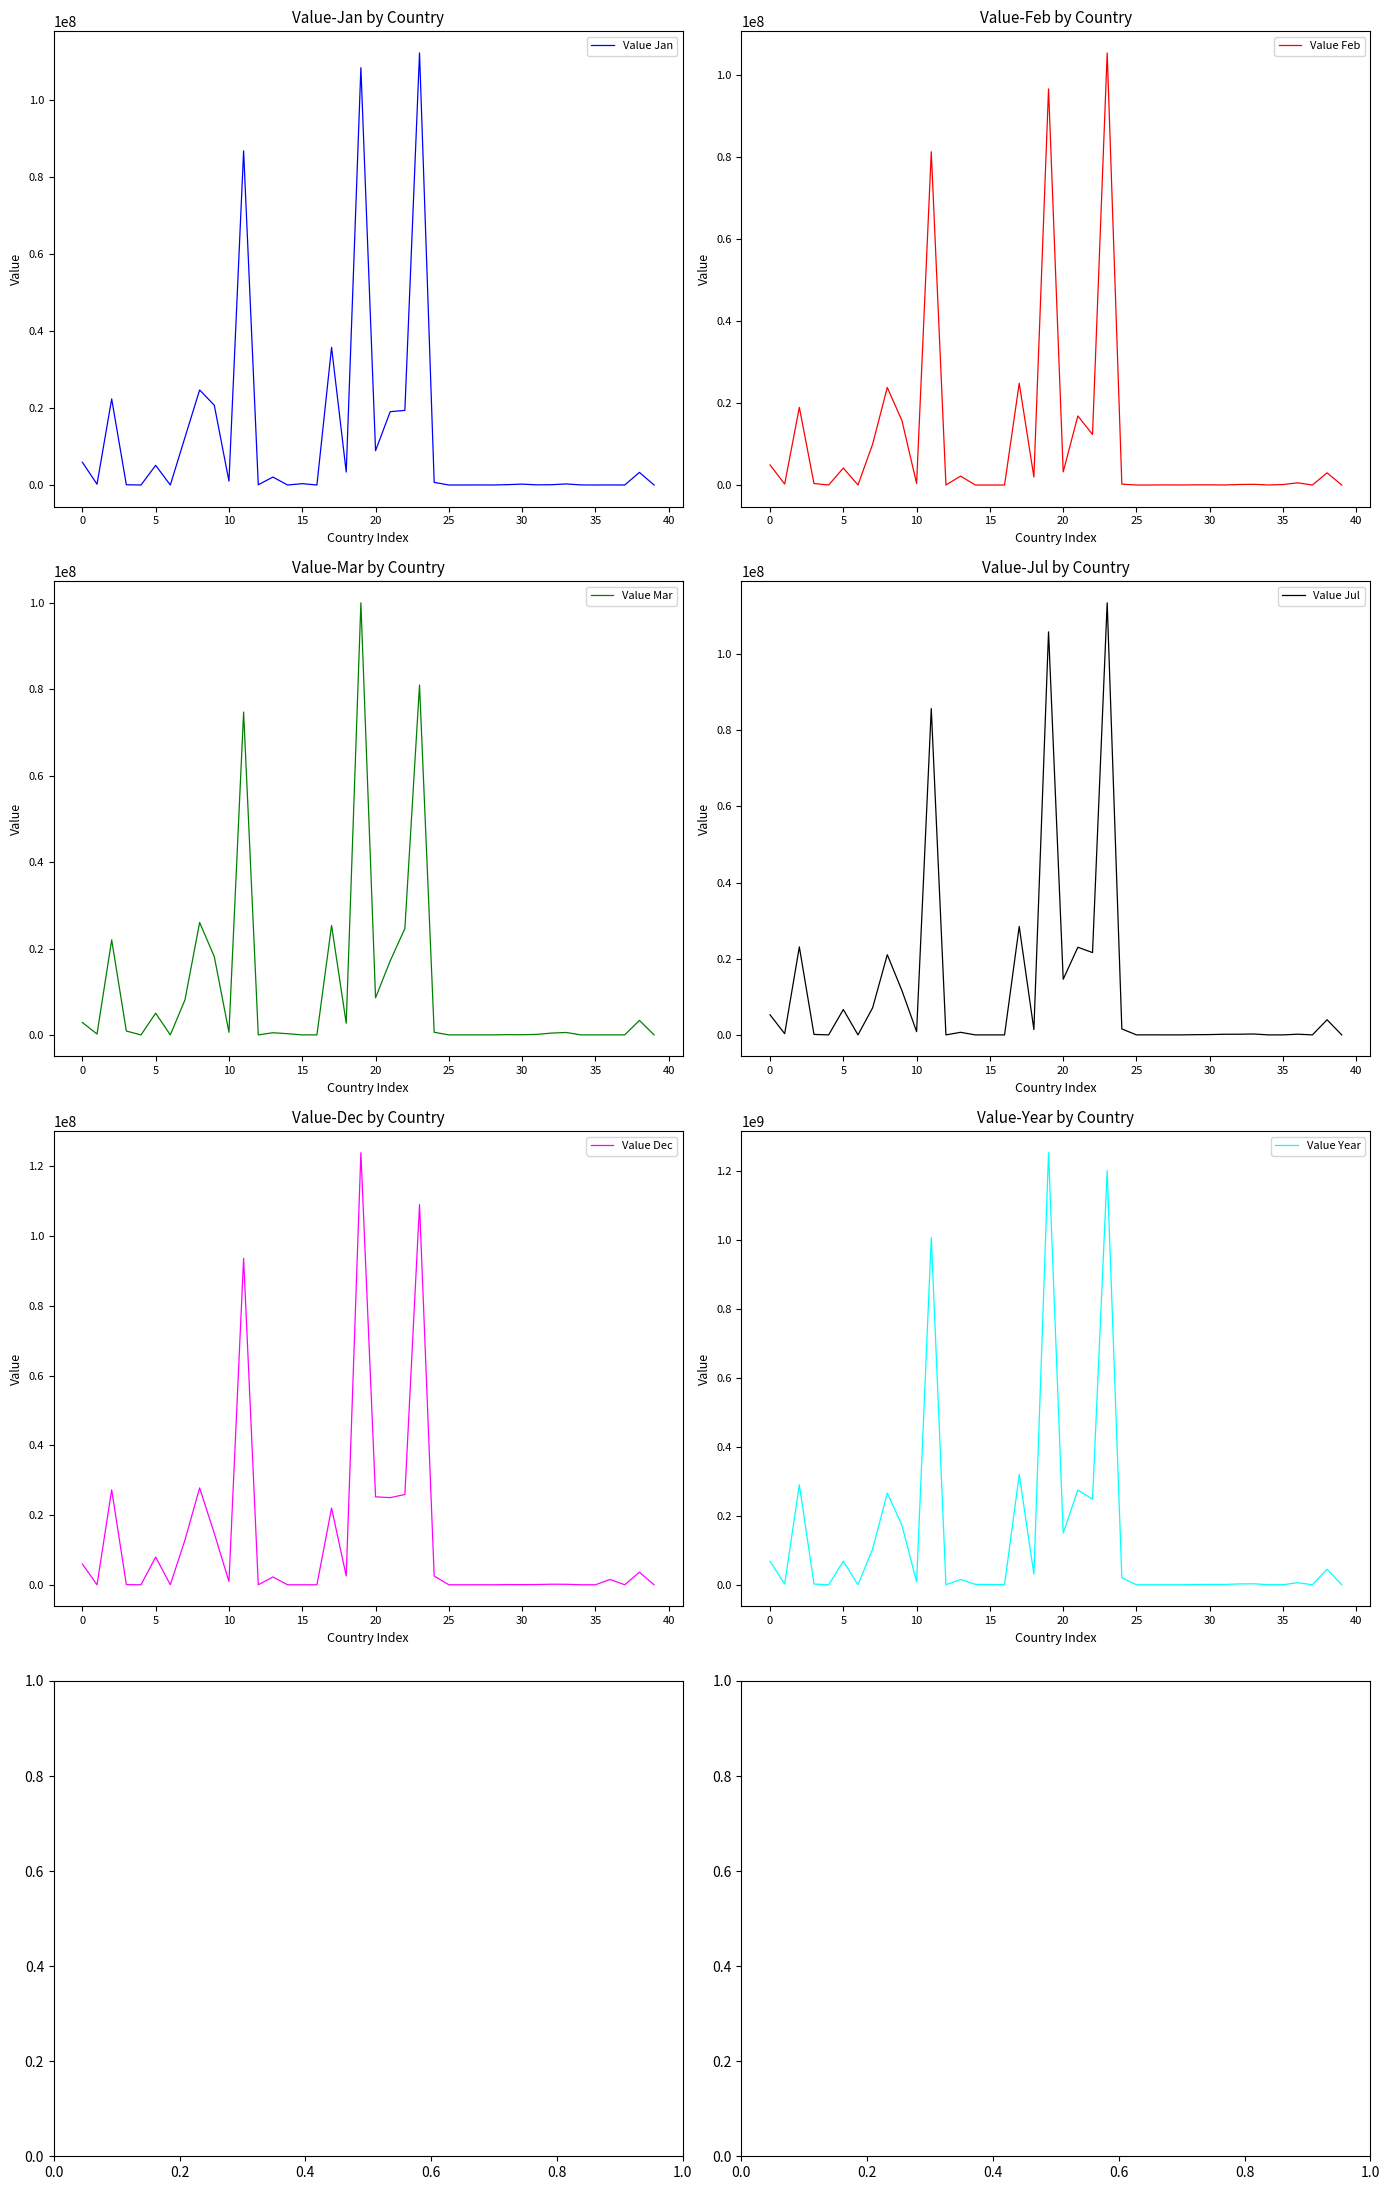

What is the difference between the Value Jul values at 37 and 20?

14612603